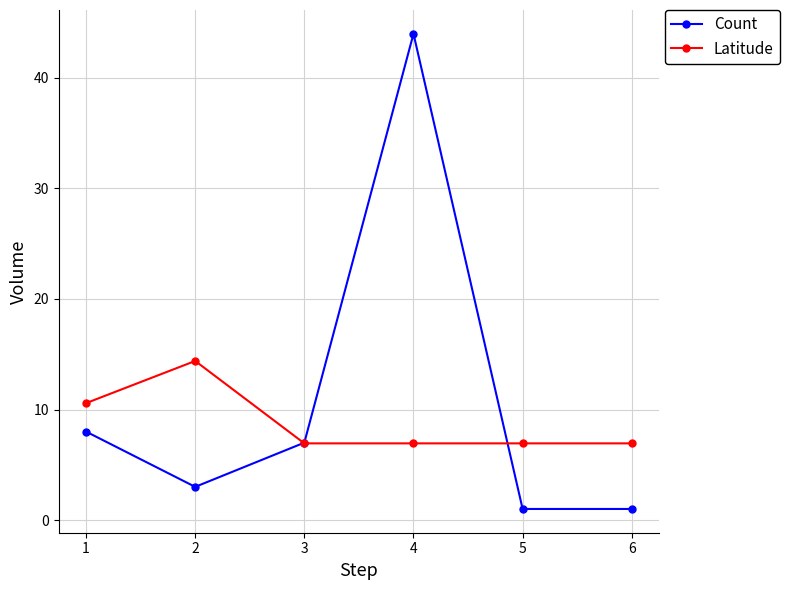

How many lines are shown in the chart?

2